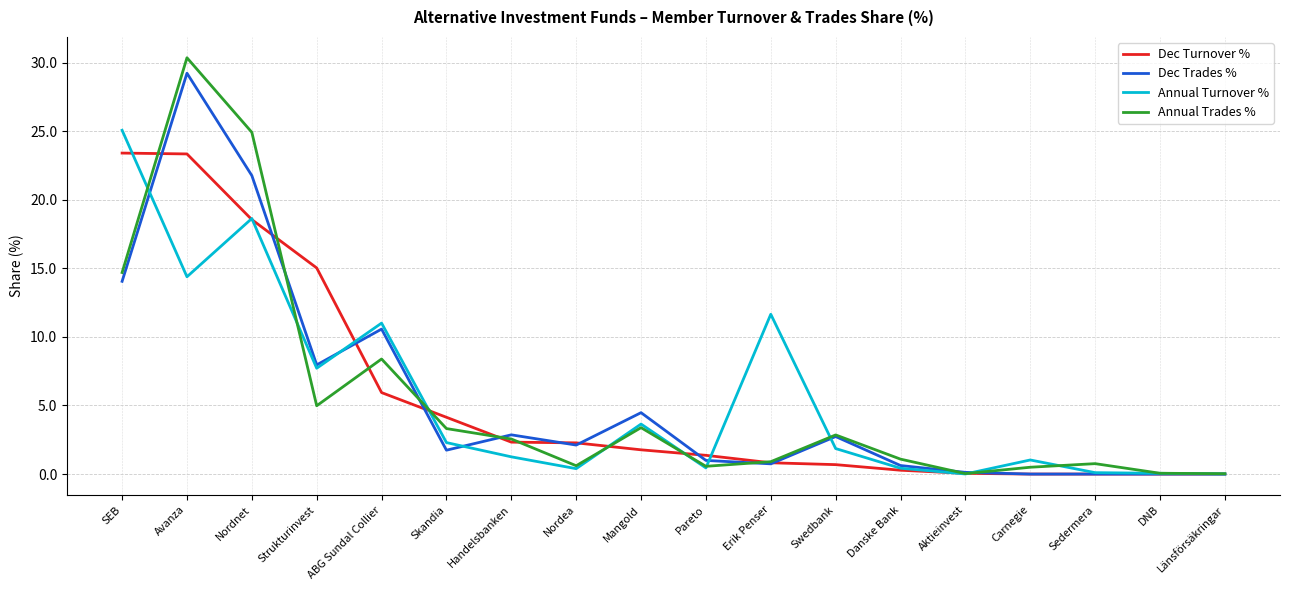

Count the number of categories in the chart.

18